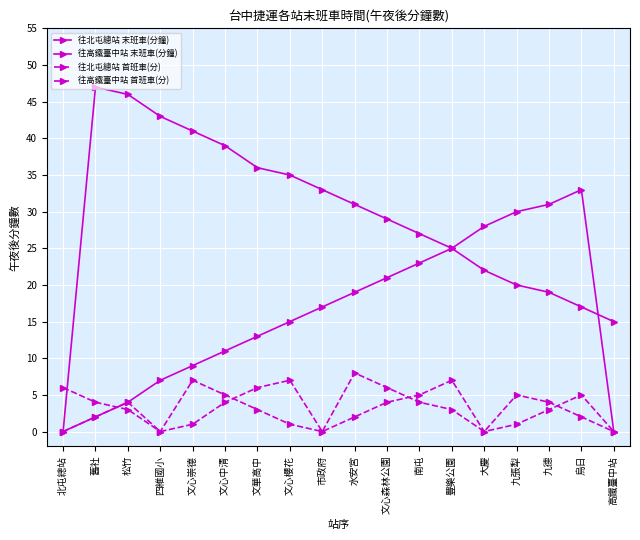

How many positive values does the 往北屯總站 末班車(分鐘) series have?

17